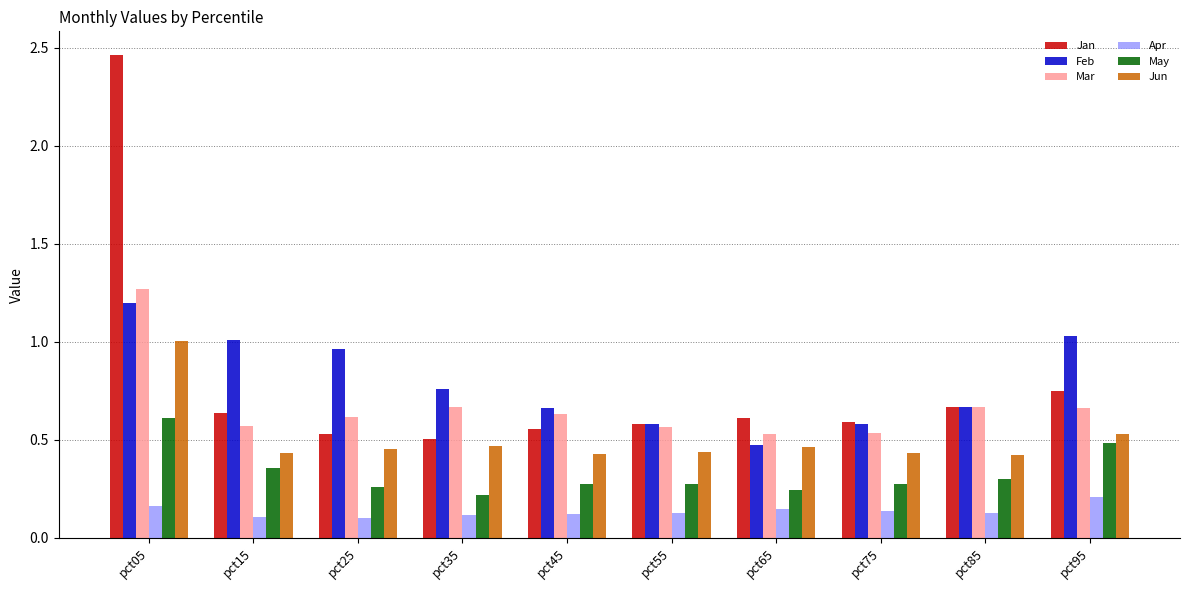

Which series changed the most between pct05 and pct85?

Jan